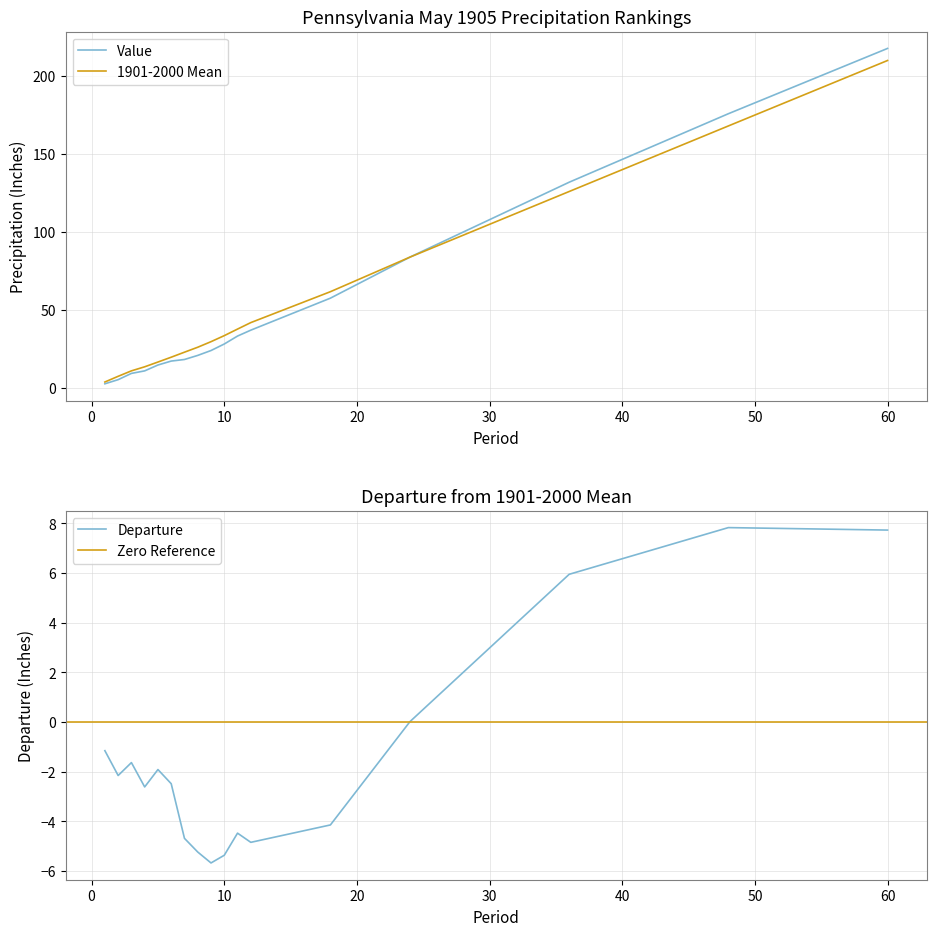

Reading left to right, list all the values displayed in this chart.

Value: 2.8	5.4	9.4	11.1	14.8	17.3	18.3	21.0	24.1	28.3	33.4	37.1	57.6	83.9	131.9	175.8	217.6
1901-2000 Mean: 3.9	7.6	11.1	13.7	16.7	19.8	23.0	26.2	29.8	33.6	37.8	42.0	61.8	83.9	125.9	167.9	209.8
Departure: -1.1	-2.1	-1.6	-2.6	-1.9	-2.5	-4.7	-5.2	-5.7	-5.4	-4.5	-4.8	-4.1	0.0	6.0	7.8	7.7